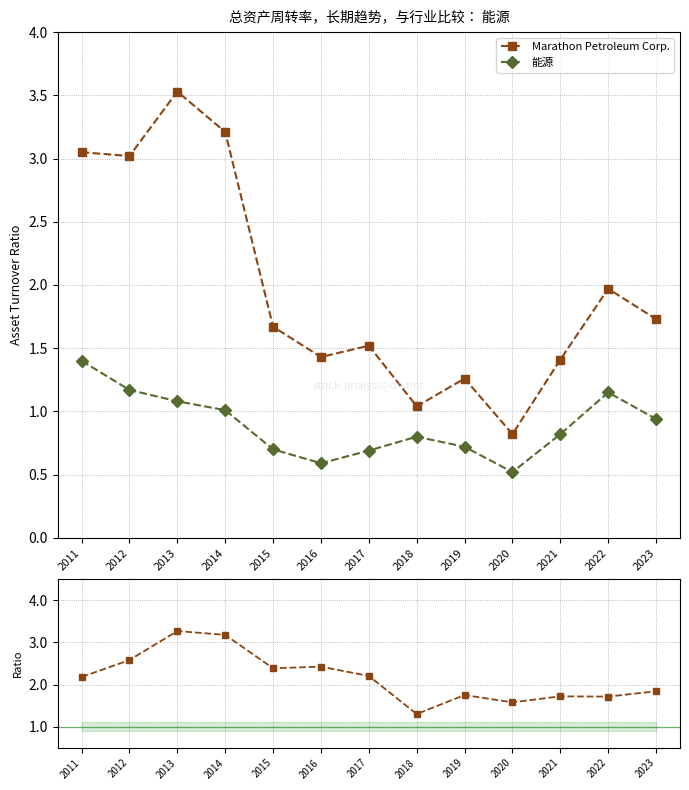

In Ratio MPC / 能源, how many points are higher than both neighbors (excluding endpoints)?

4